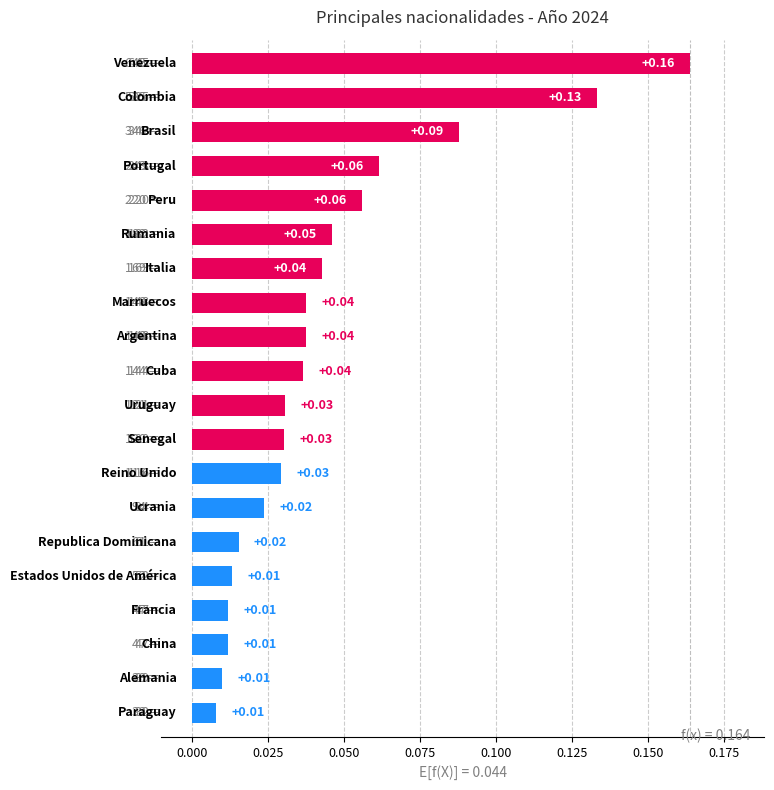

What is the sum of all values?

0.9